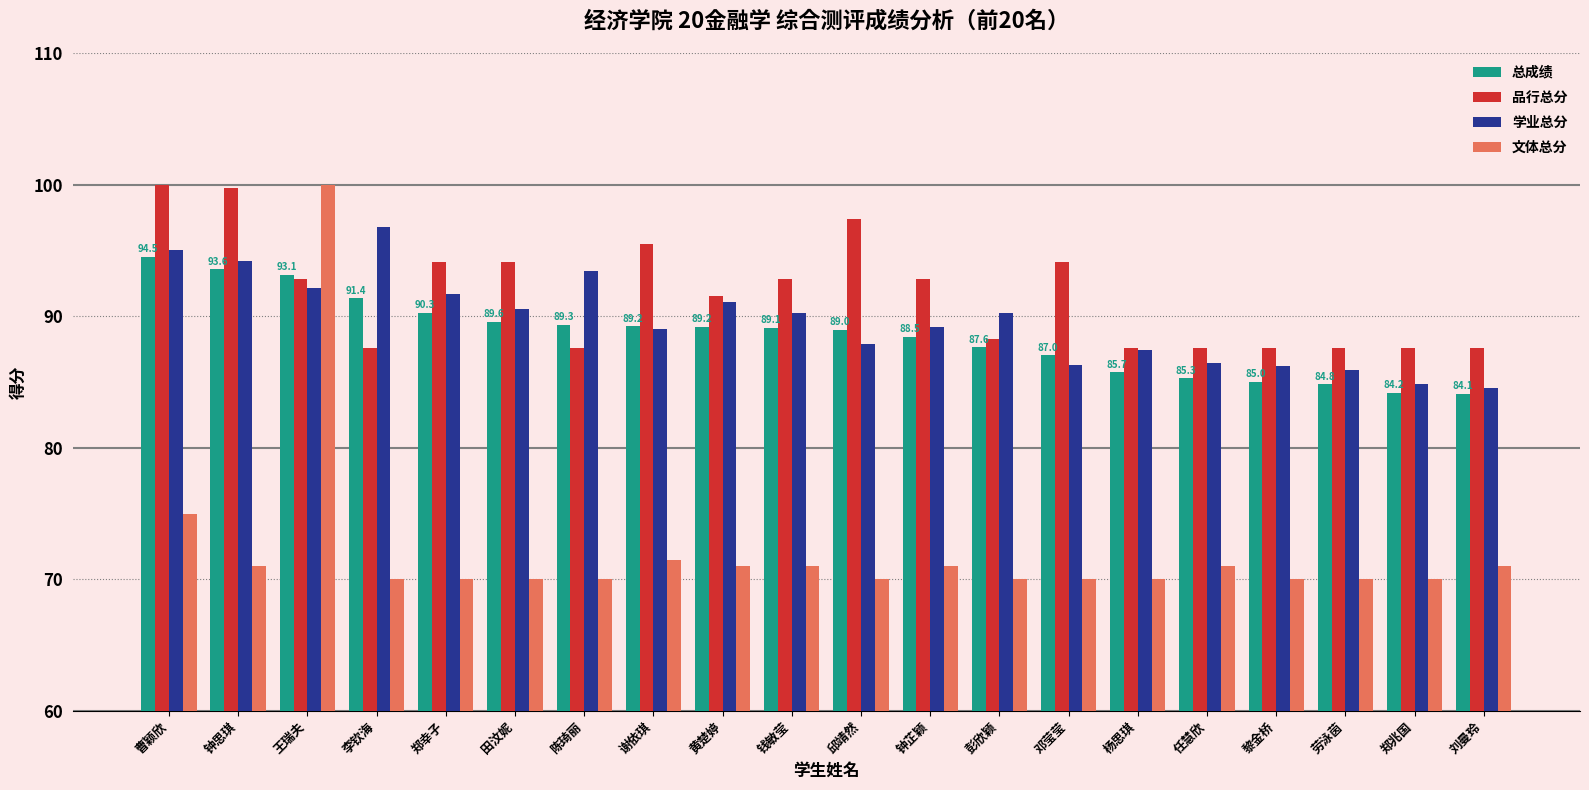

What is the sum of the 品行总分 values at 刘曼玲 and 郑兆国?

175.2